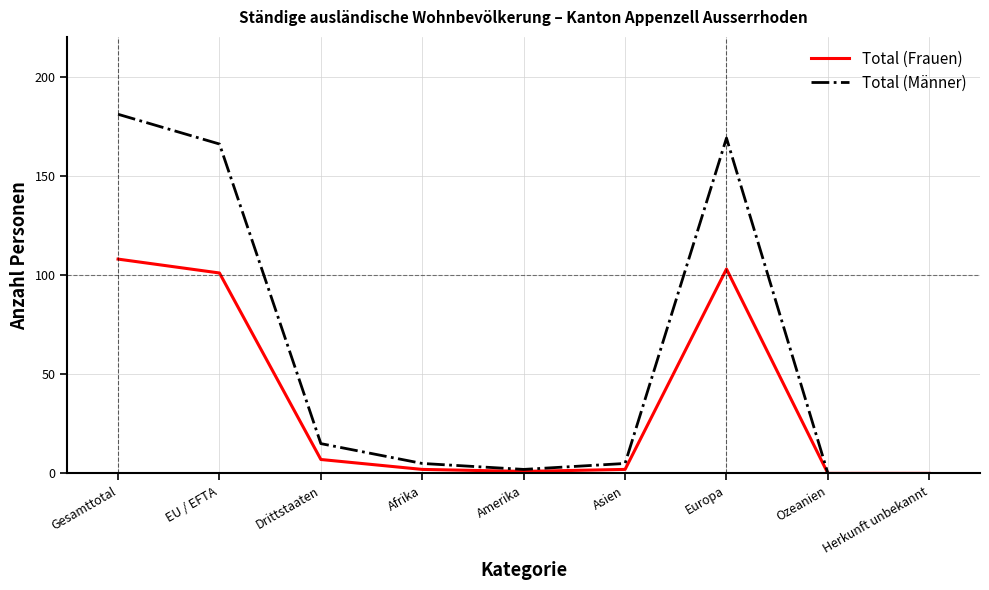

Where does the Total (Männer) series first go above 5?

Gesamttotal